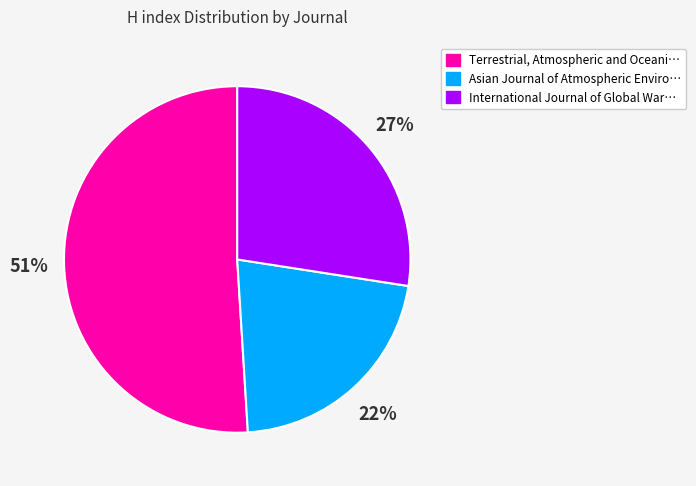

To the nearest percent, what is the difference between the largest and smallest slice percentages?

29%